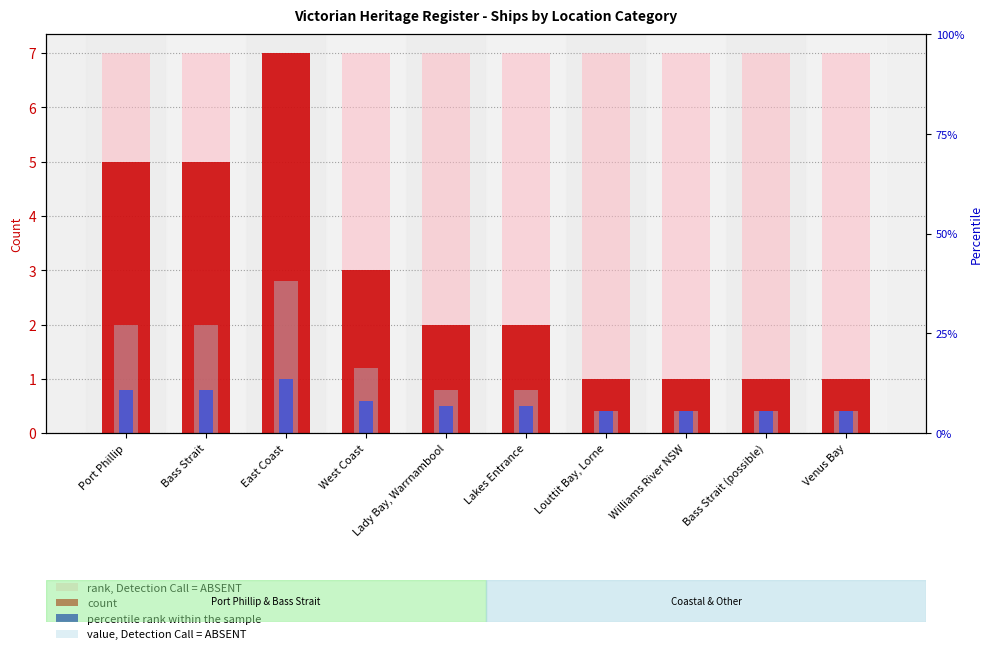

At which category is the sum across all series the highest?

East Coast